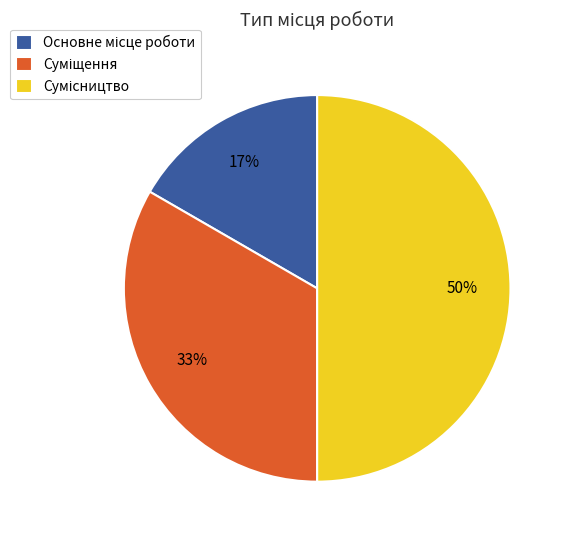

To the nearest percent, what is the difference between the largest and smallest slice percentages?

33%